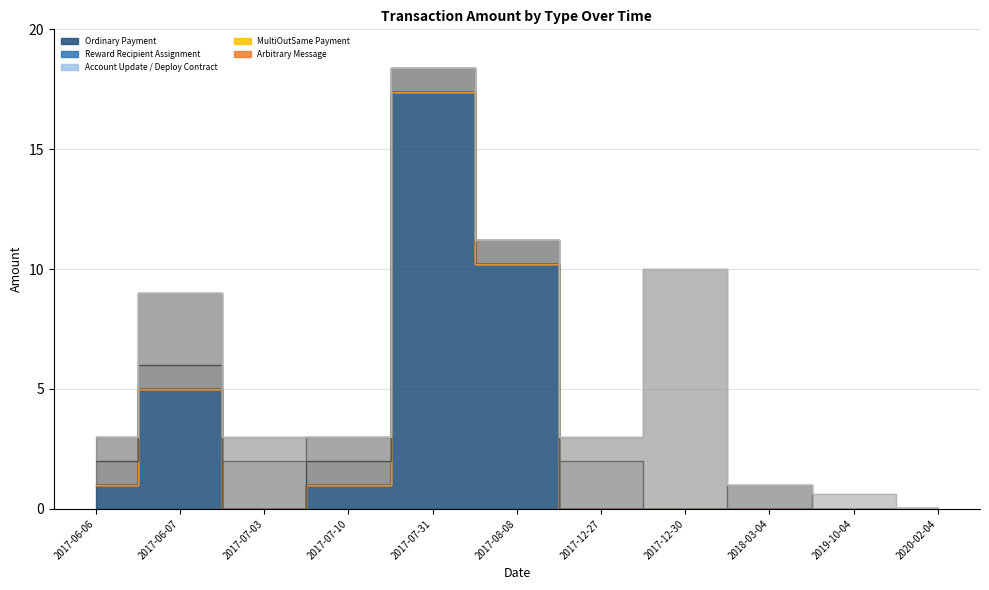

True or false: Ordinary Payment has a value of 0.0 at 2019-10-04.

True